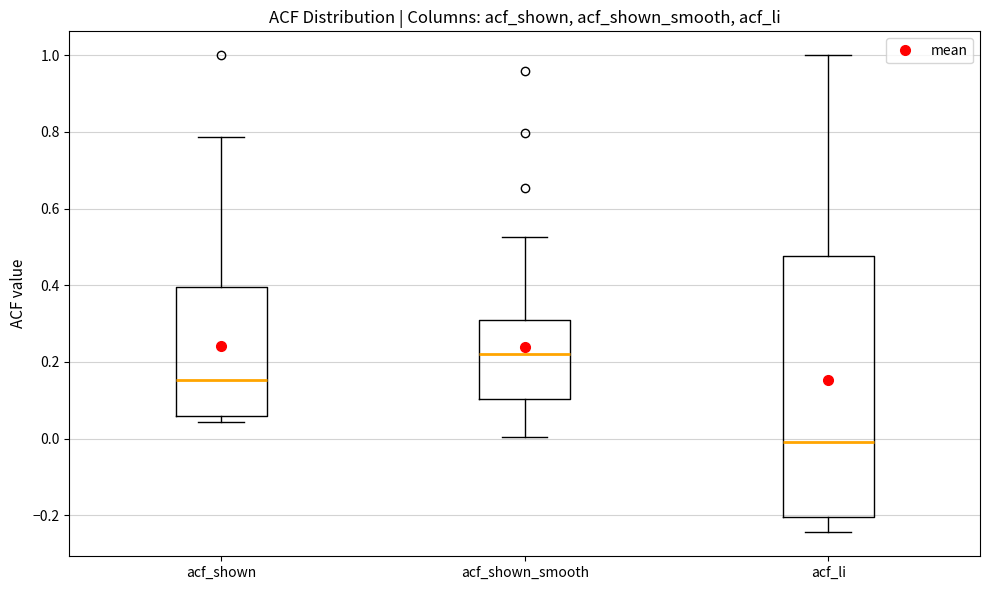

Which box has the highest median line?

acf_shown_smooth